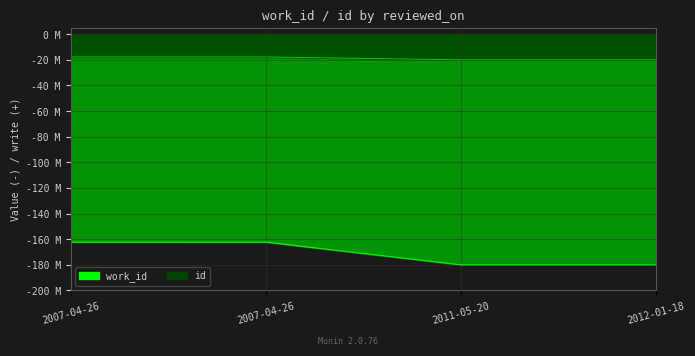

What is the maximum value for work_id?

-162.3